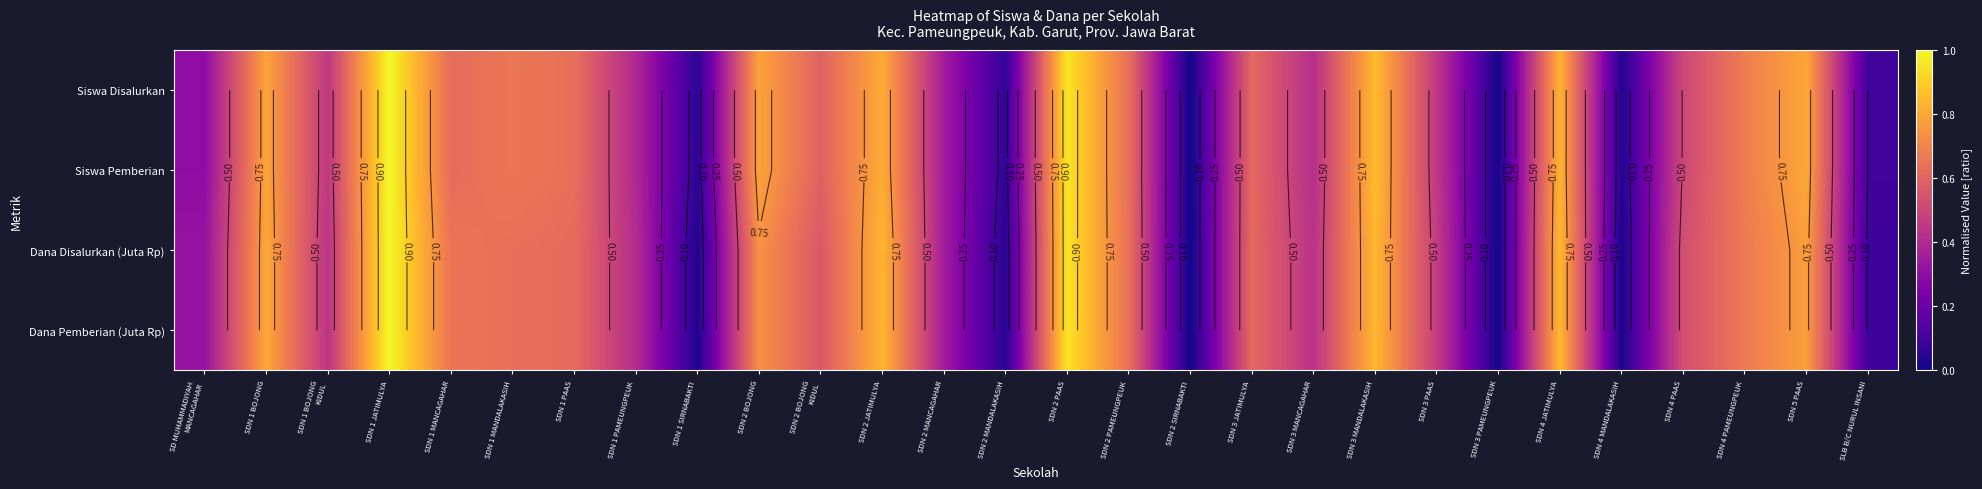

What is the sum of all Siswa Disalurkan values?

14.4